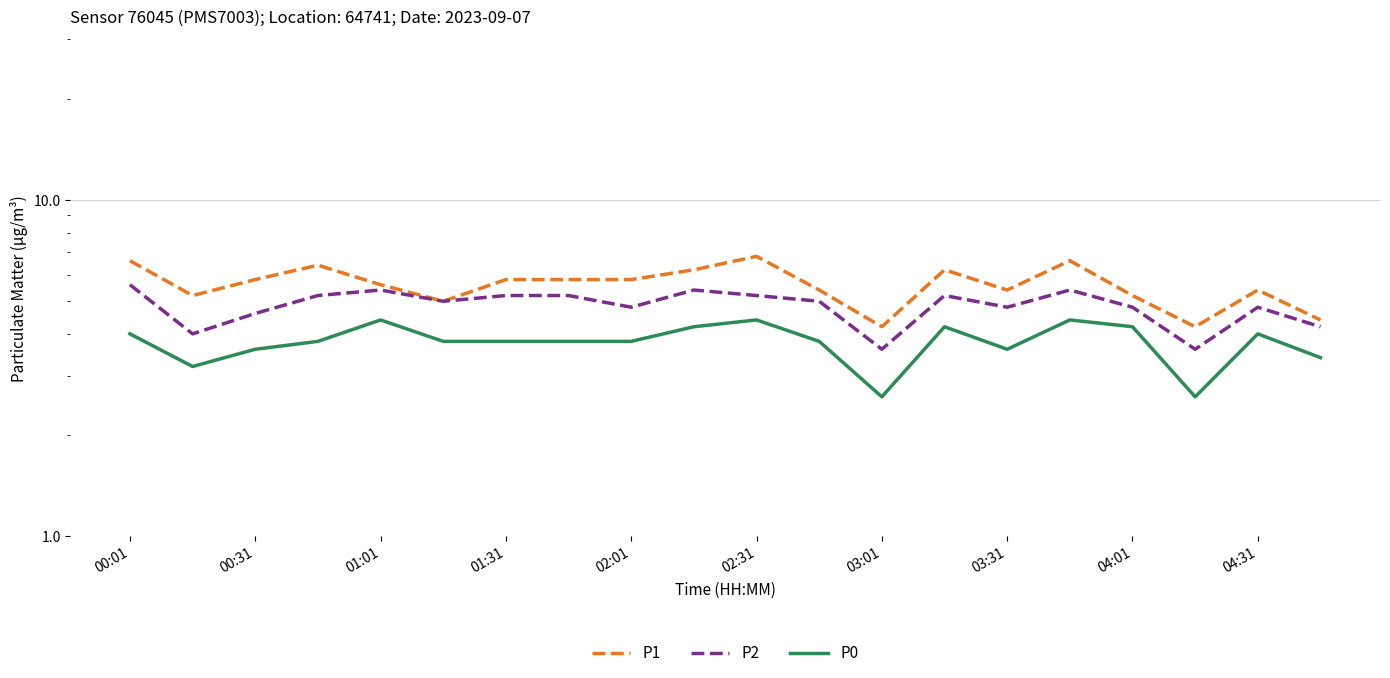

Rank the series by their maximum value, from highest to lowest.

P1, P2, P0